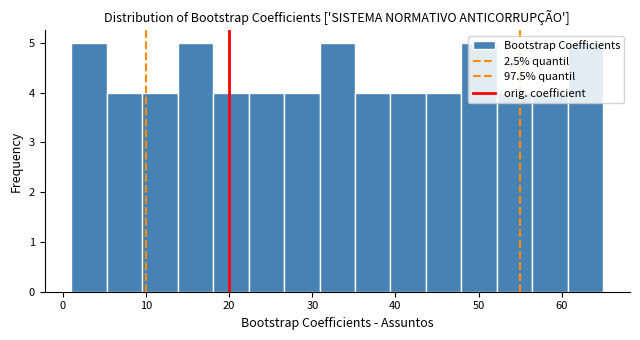

Reading left to right, transcribe this chart: for each bar, give the range it covers on the x-axis and its height. Neither the bar edges nor the heights are printed on the chart, so give them approximately, as read against the axes.

1 to 5: 5
5 to 10: 4
10 to 14: 4
14 to 18: 5
18 to 22: 4
22 to 27: 4
27 to 31: 4
31 to 35: 5
35 to 39: 4
39 to 44: 4
44 to 48: 4
48 to 52: 5
52 to 56: 4
56 to 61: 4
61 to 65: 5